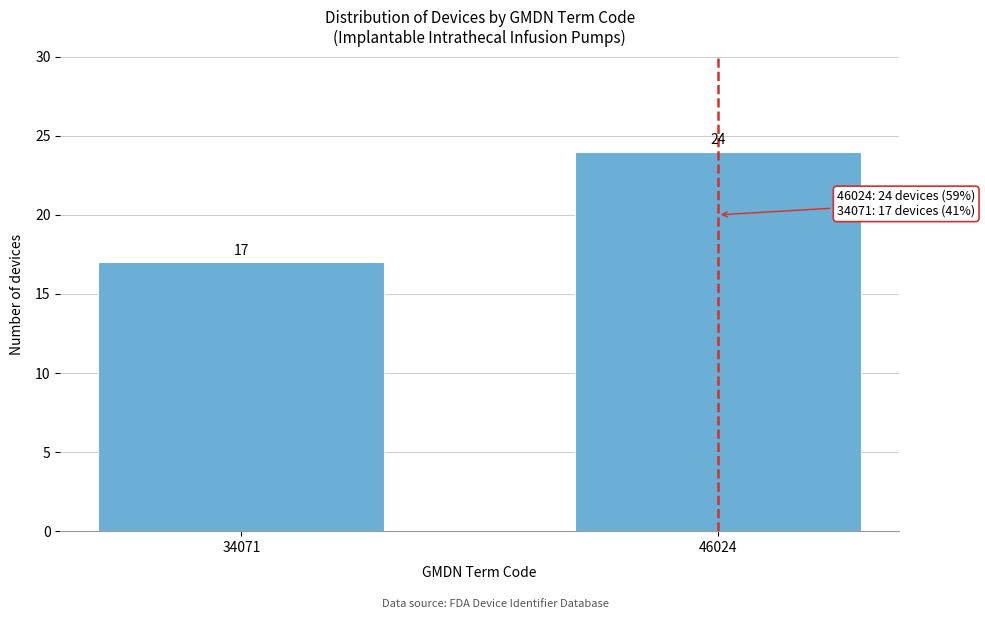

Reading right to left, list all the values displayed in this chart.

46024=24	34071=17